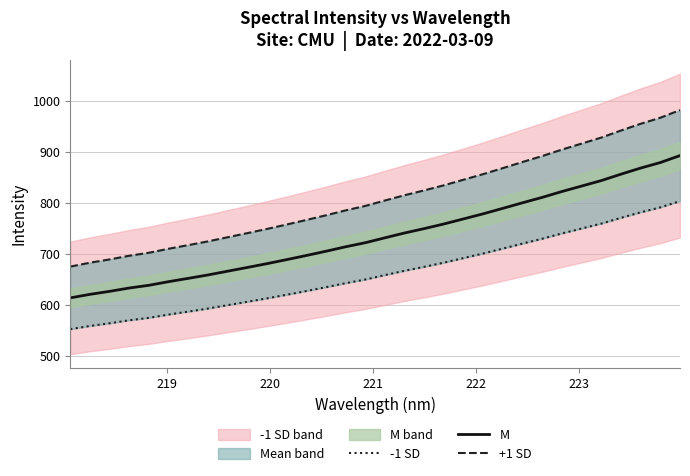

What is the difference between the second highest and minimum values in the -1 SD series?

238.9